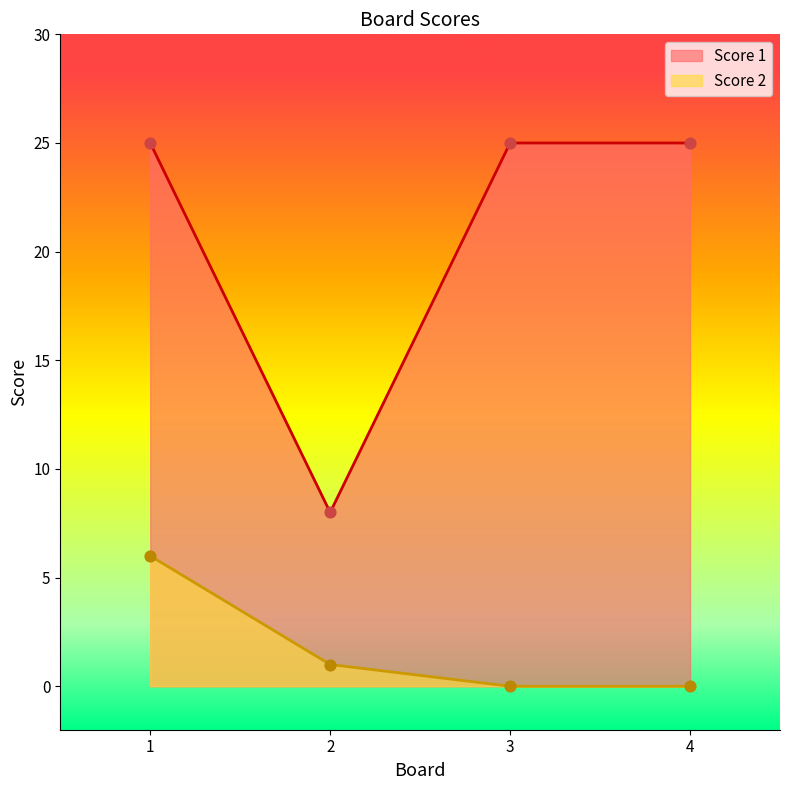

Which series reaches the maximum Y coordinate?

Score 1